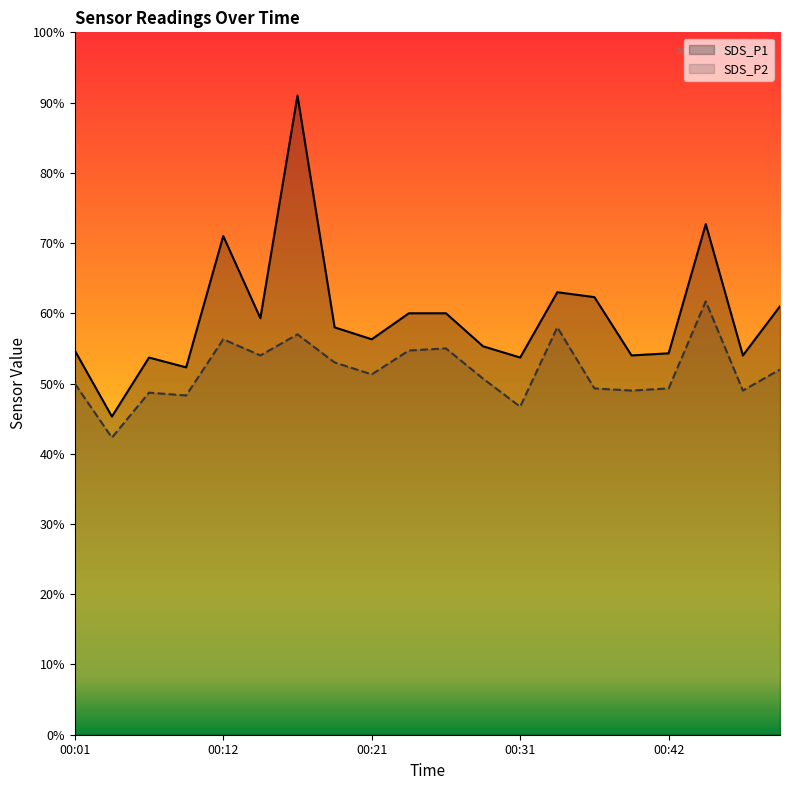

How many categories are shown in the chart?

20